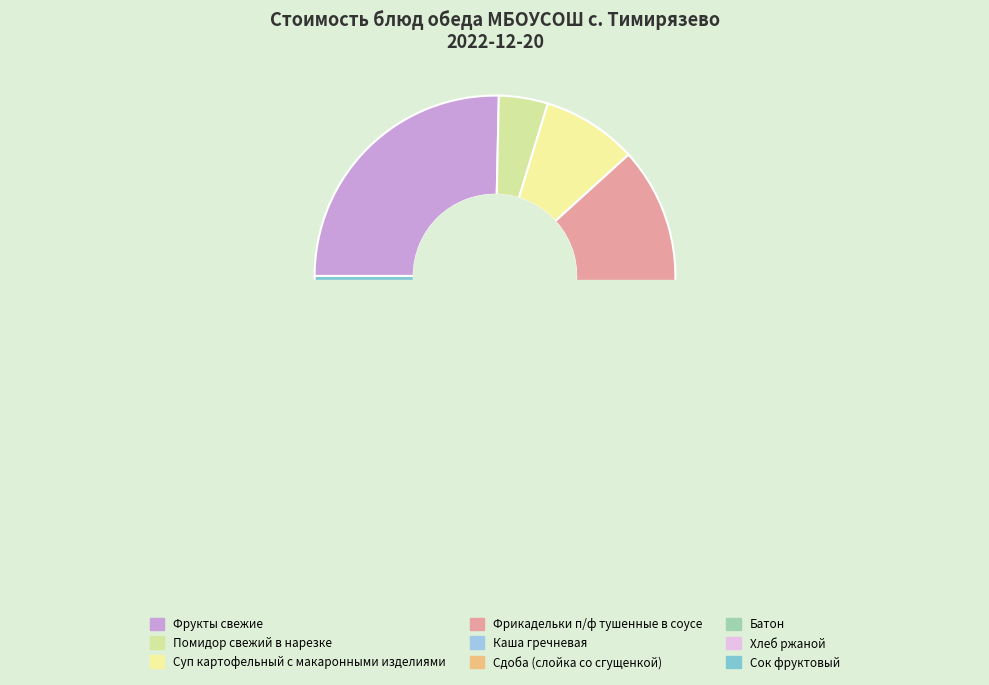

Does any single category account for the majority?

No